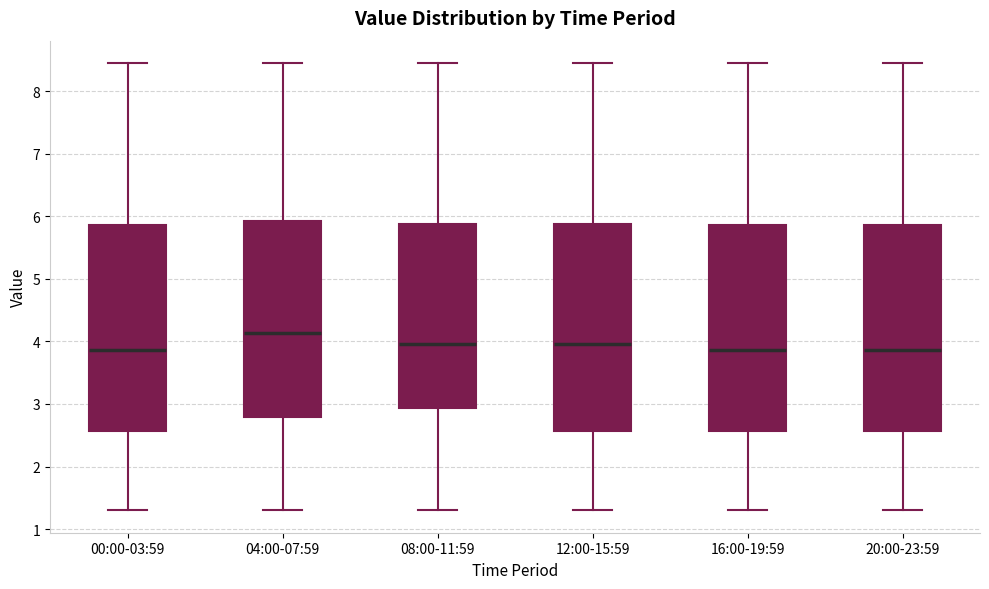

Reading left to right, read every box against the y-axis: the position of its median line, the range the box covers, and the ends of its whiskers. The values are not printed on the chart, so give them approximately, as read against the axis.

00:00-03:59: median 3.9, box 2.6 to 5.9, whiskers 1.3 to 8.5
04:00-07:59: median 4.1, box 2.8 to 5.9, whiskers 1.3 to 8.5
08:00-11:59: median 4.0, box 2.9 to 5.9, whiskers 1.3 to 8.5
12:00-15:59: median 4.0, box 2.6 to 5.9, whiskers 1.3 to 8.5
16:00-19:59: median 3.9, box 2.6 to 5.9, whiskers 1.3 to 8.5
20:00-23:59: median 3.9, box 2.6 to 5.9, whiskers 1.3 to 8.5